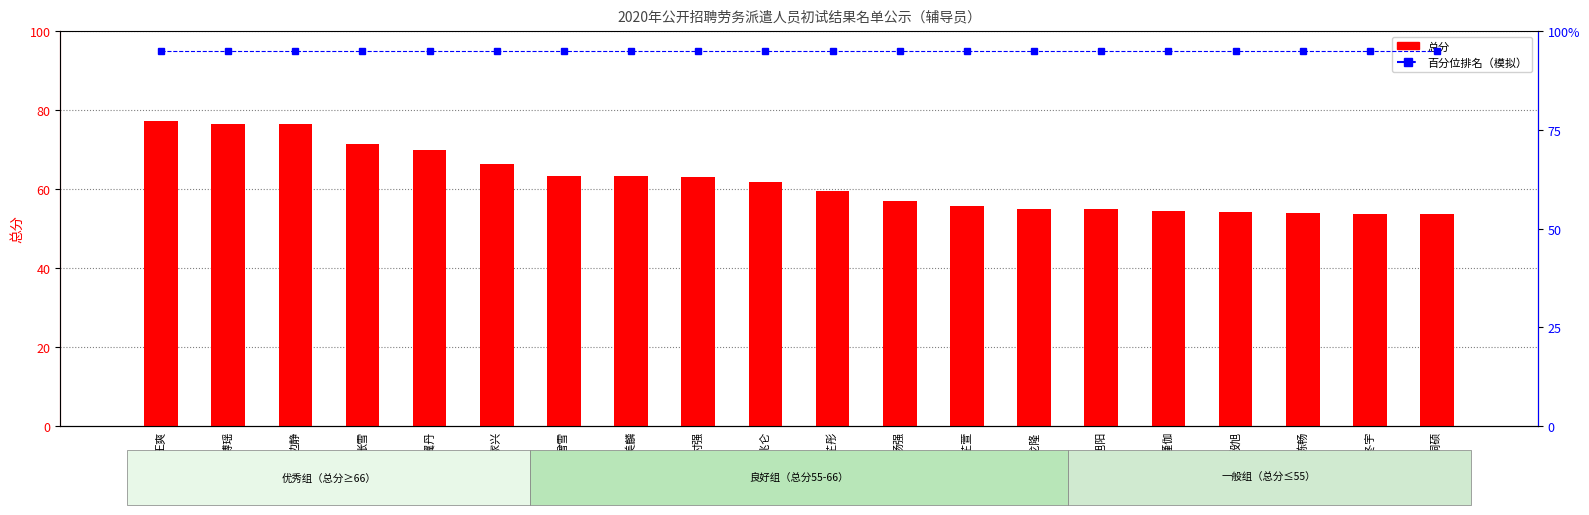

Is the value of 总分 at 曾雪 greater than the value of 百分位排名 at 包旭阳?

No